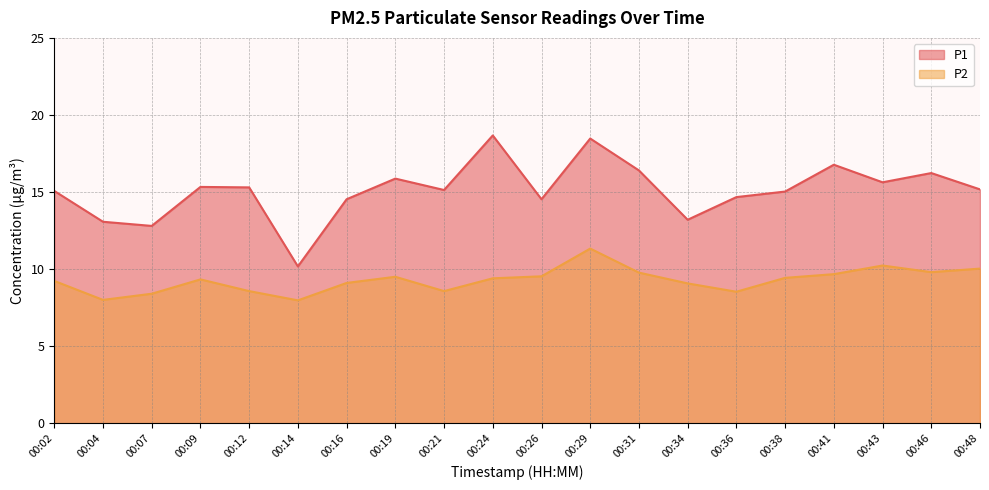

Count the number of categories in the chart.

20